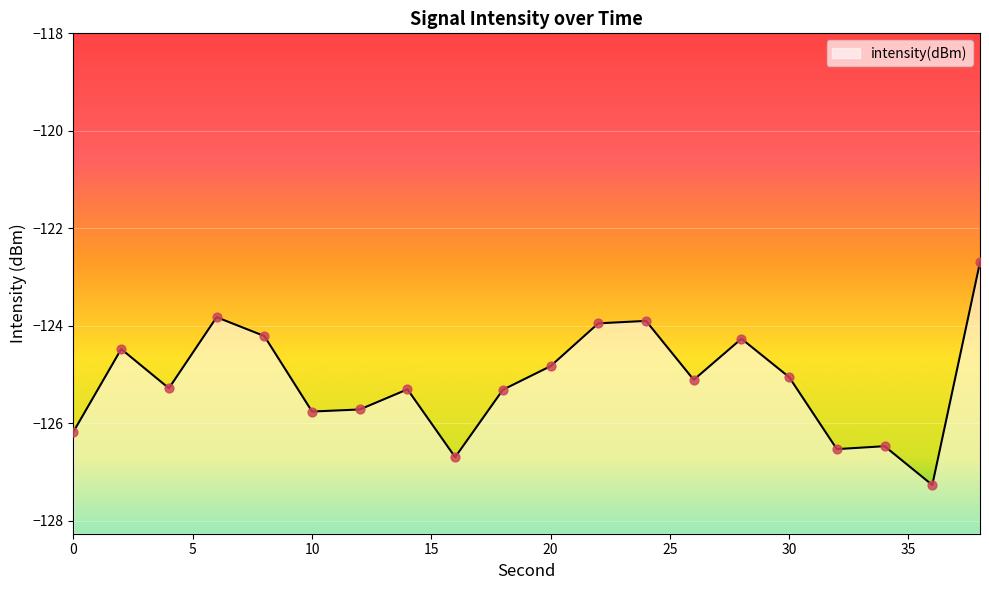

What is the change in value from 18 to 22?

+1.4